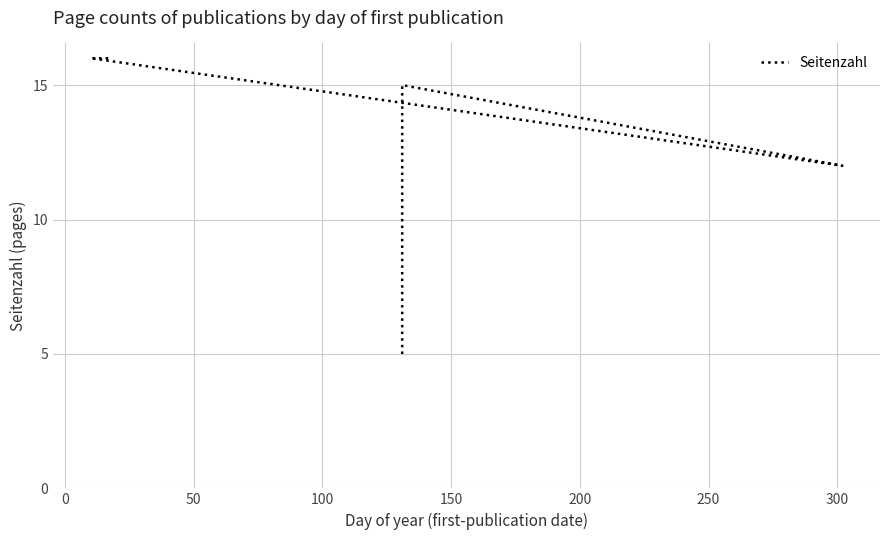

What is the difference between the second highest and minimum values?

11